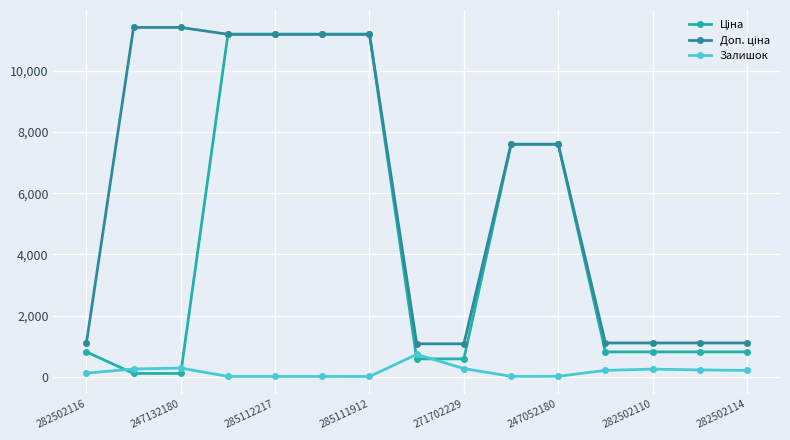

True or false: Залишок has more than 2 points higher than both neighbors.

True